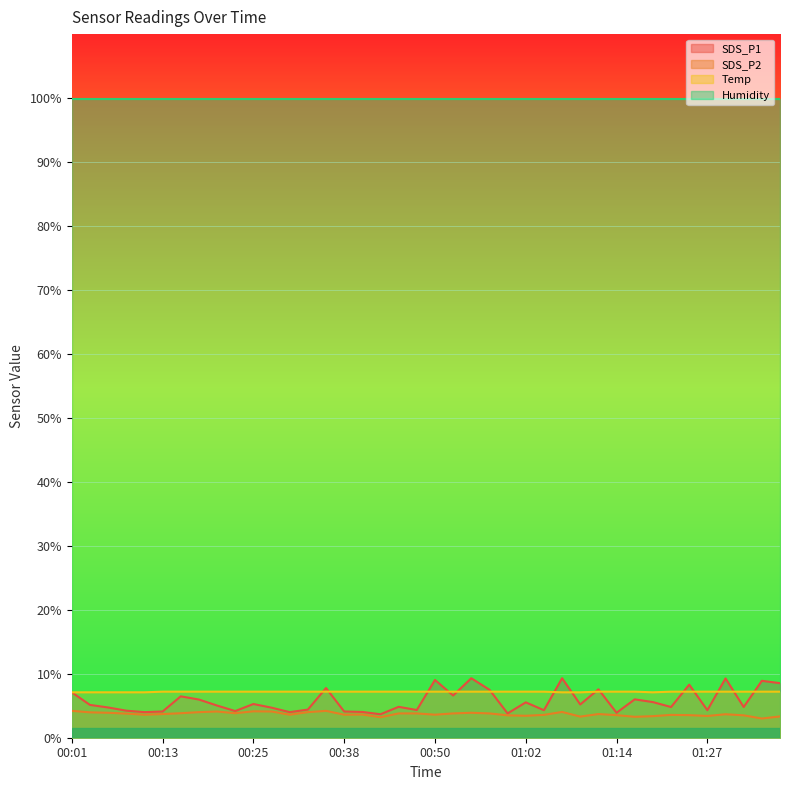

Where is Temp nearest to the value 7?

00:01